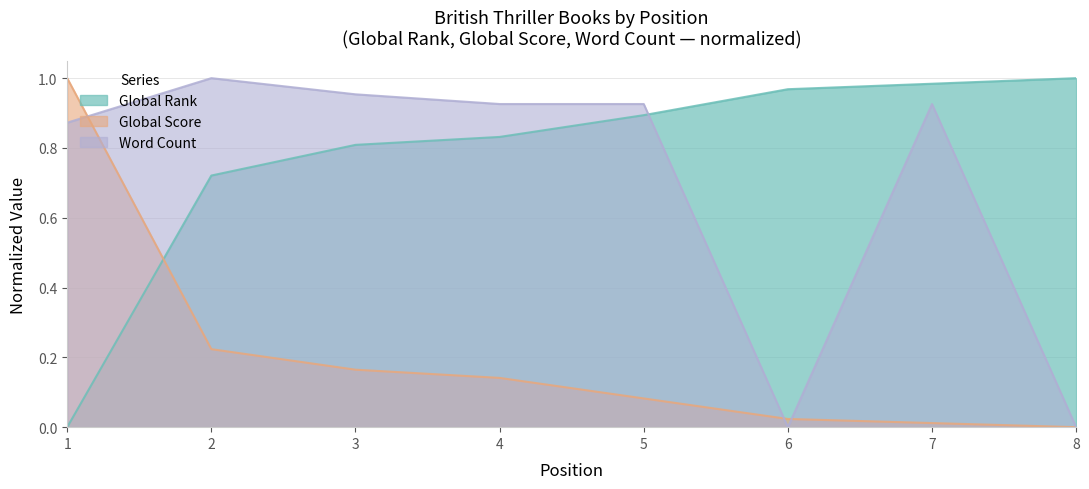

In Word Count, how many points are higher than both neighbors (excluding endpoints)?

2